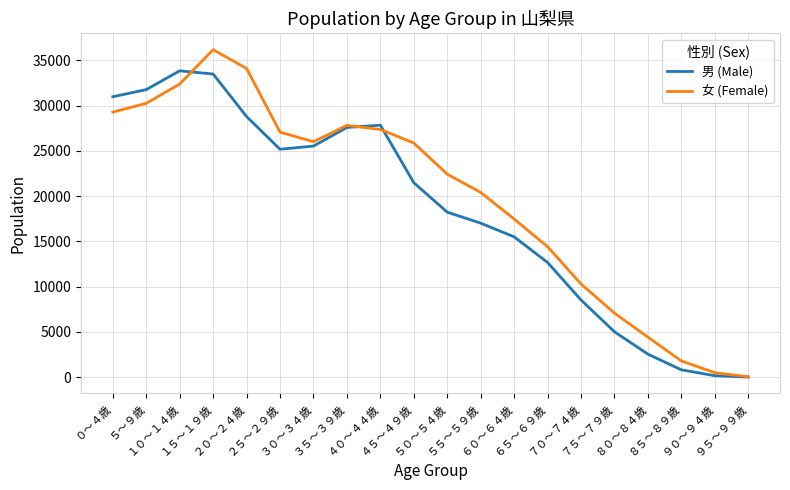

List the series in order of their peak value, lowest first.

男 (Male), 女 (Female)